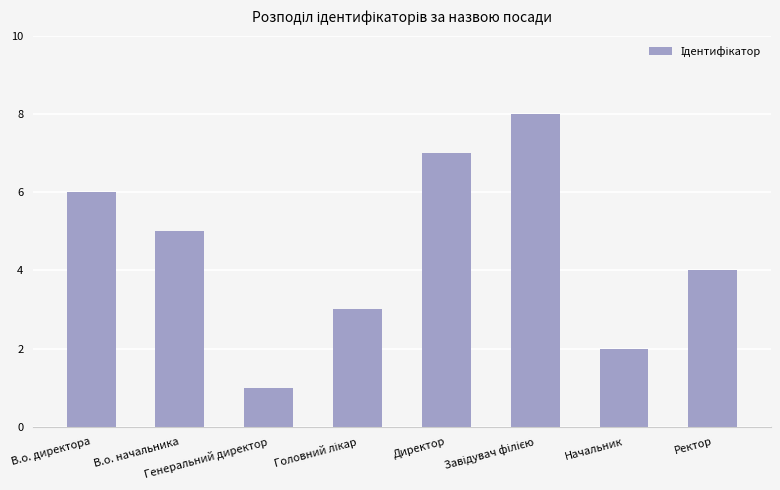

What is the value of the 4th bar from the left?

3